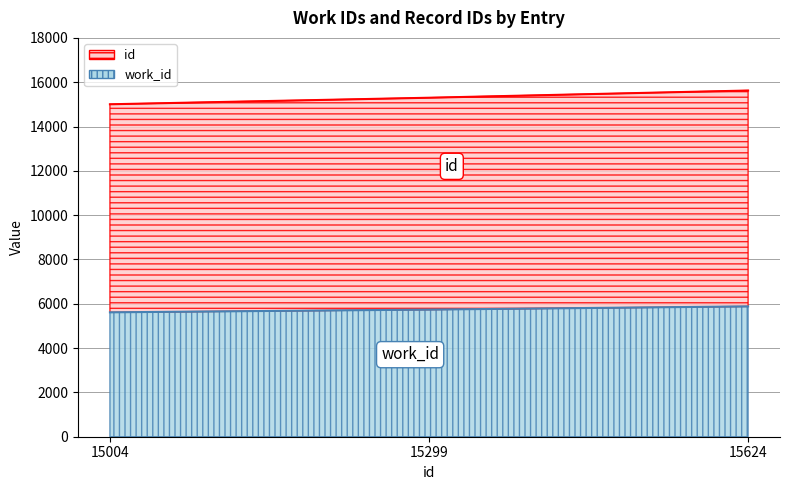

Reading left to right, extract all data points from this chart.

work_id: 5614	5738	5882
id: 15004	15299	15624